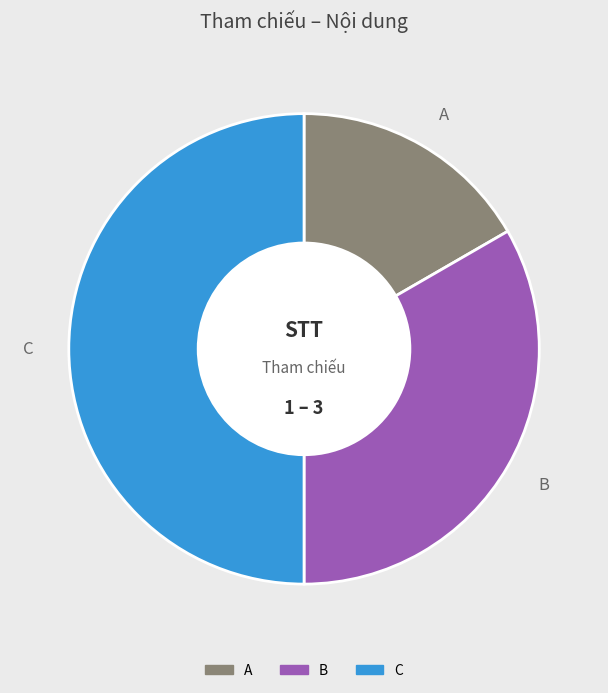

Rank the categories by value from highest to lowest.

C, B, A